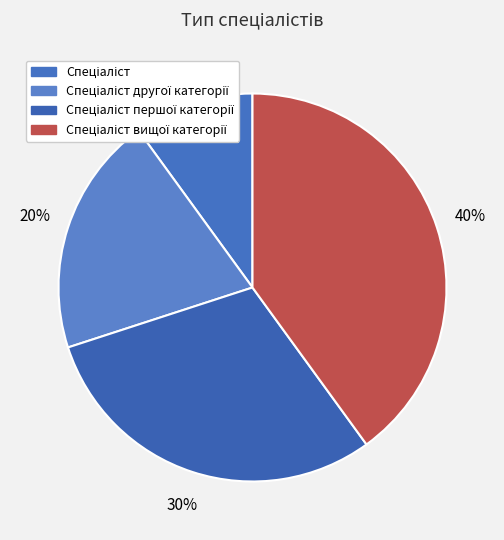

Count the number of slices in the pie.

4